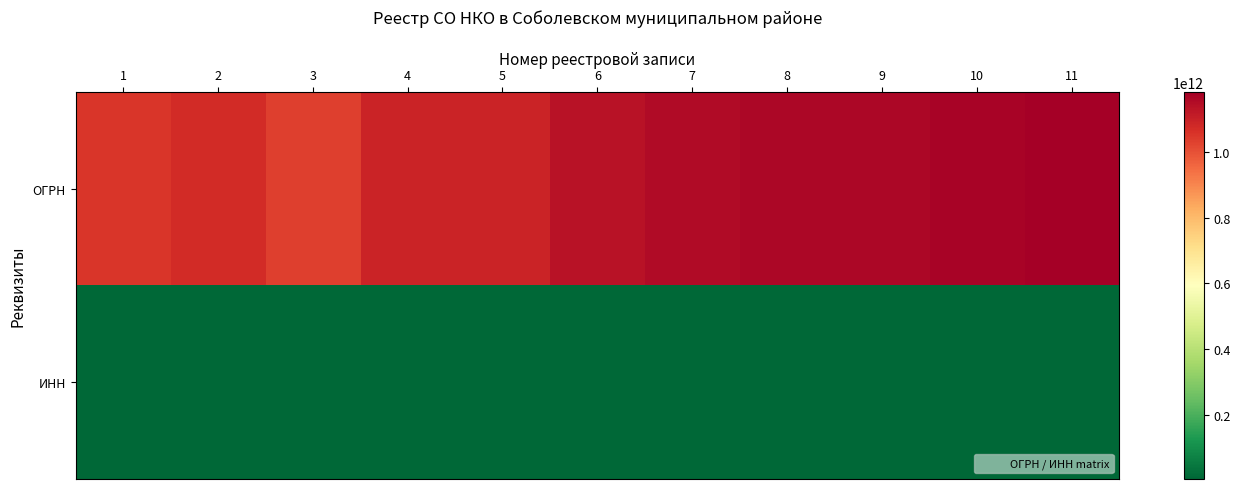

Rank the series by their average value, from lowest to highest.

ИНН, ОГРН